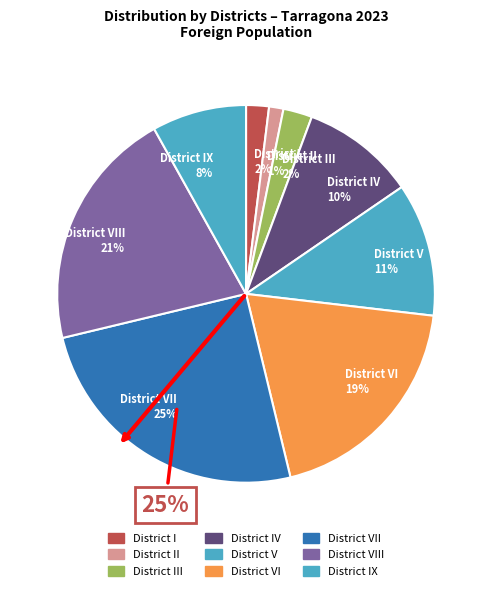

Count the number of slices in the pie.

9